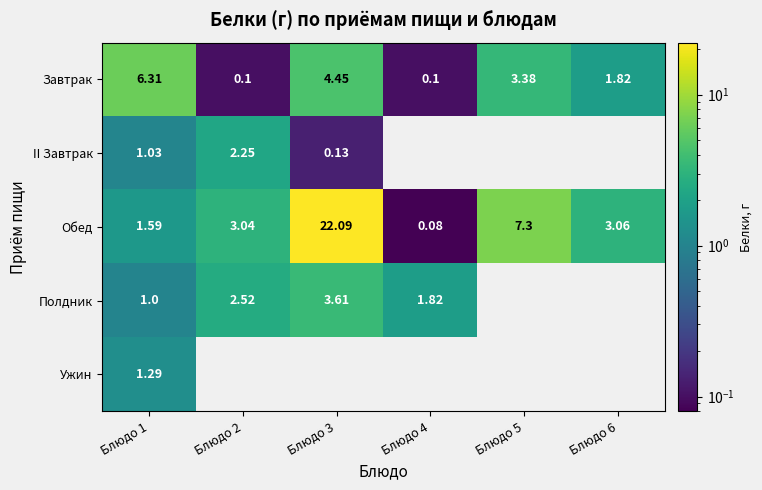

Is the value of Завтрак at Блюдо 2 greater than the value of Обед at Блюдо 3?

No